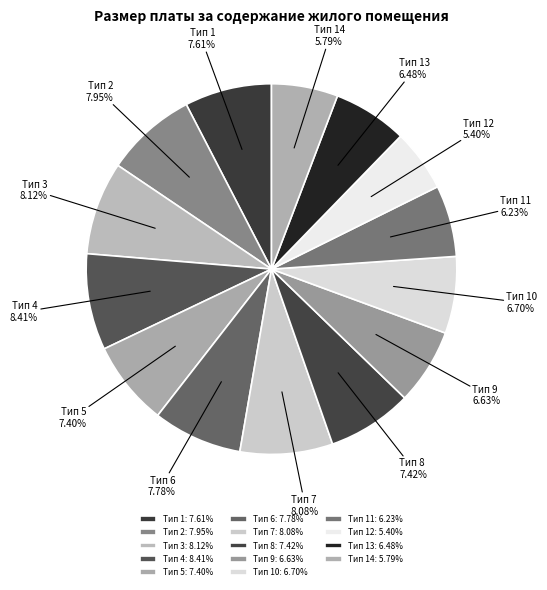

How many slices are in this pie chart?

14